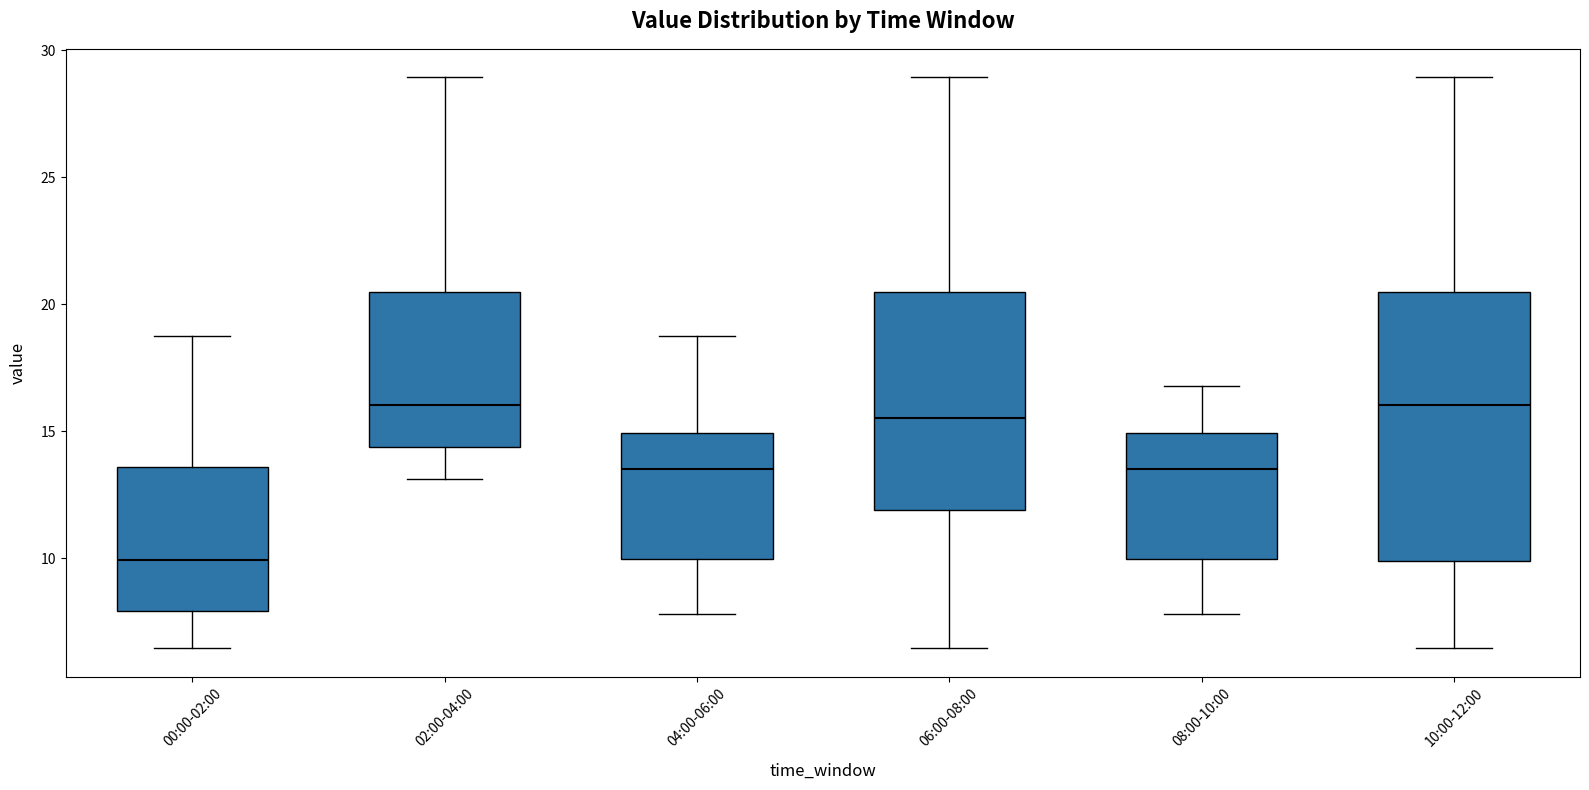

Reading left to right, transcribe this box plot: for each box, give where its median line is, the range the box spans, and where its two whiskers end, as read against the y-axis. The values are not printed on the chart, so give them approximately, as read against the axis.

00:00-02:00: median 10.0, box 8.0 to 13.5, whiskers 6.5 to 18.5
02:00-04:00: median 16.0, box 14.5 to 20.5, whiskers 13.0 to 29.0
04:00-06:00: median 13.5, box 10.0 to 15.0, whiskers 8.0 to 18.5
06:00-08:00: median 15.5, box 12.0 to 20.5, whiskers 6.5 to 29.0
08:00-10:00: median 13.5, box 10.0 to 15.0, whiskers 8.0 to 17.0
10:00-12:00: median 16.0, box 10.0 to 20.5, whiskers 6.5 to 29.0